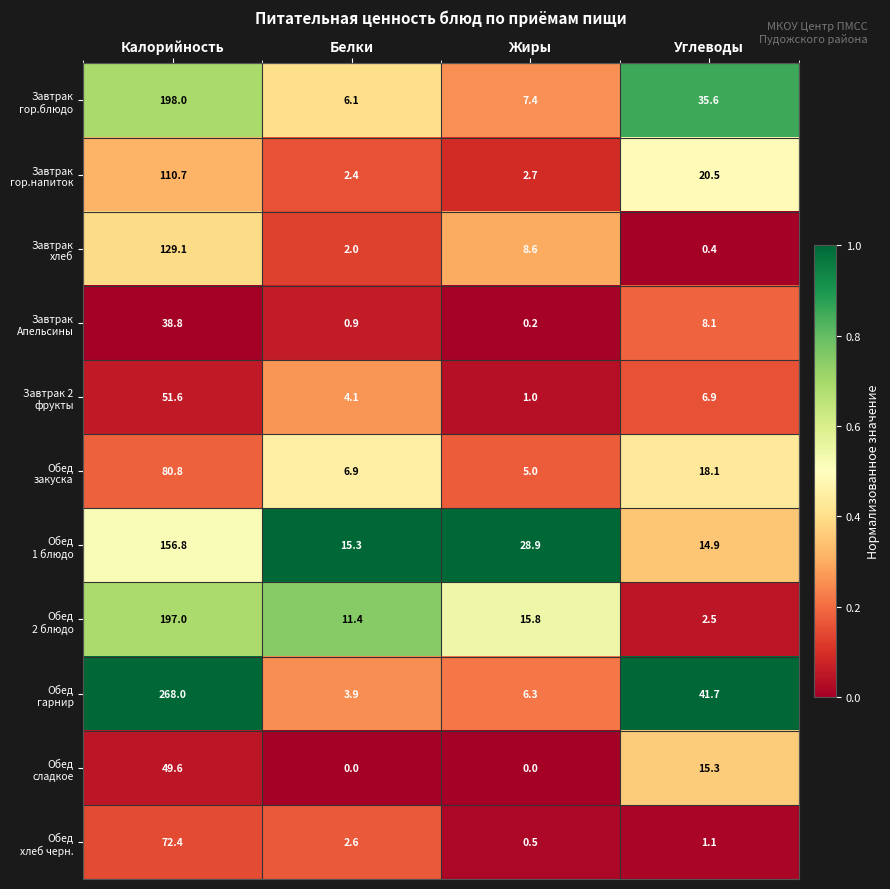

At which category is the sum across all series the highest?

Калорийность